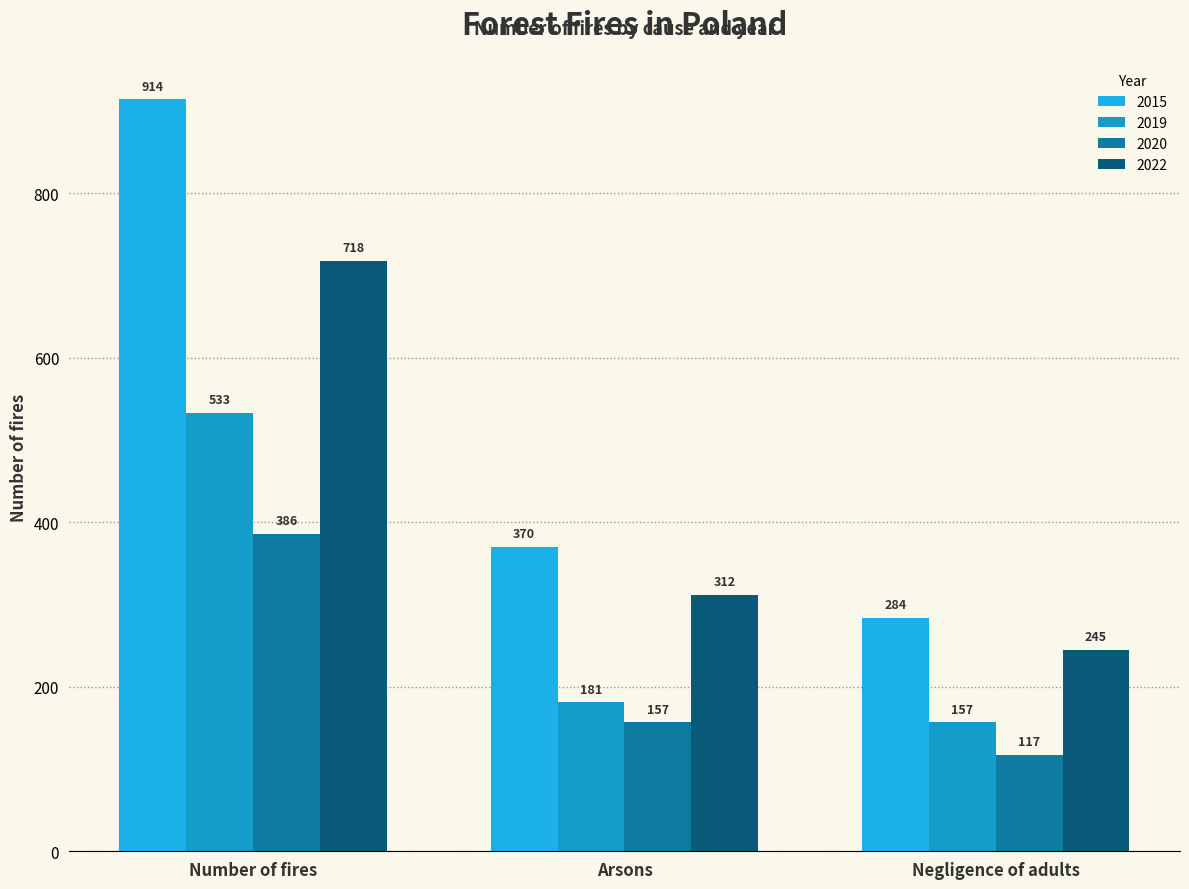

Which series has the widest spread of values?

2015